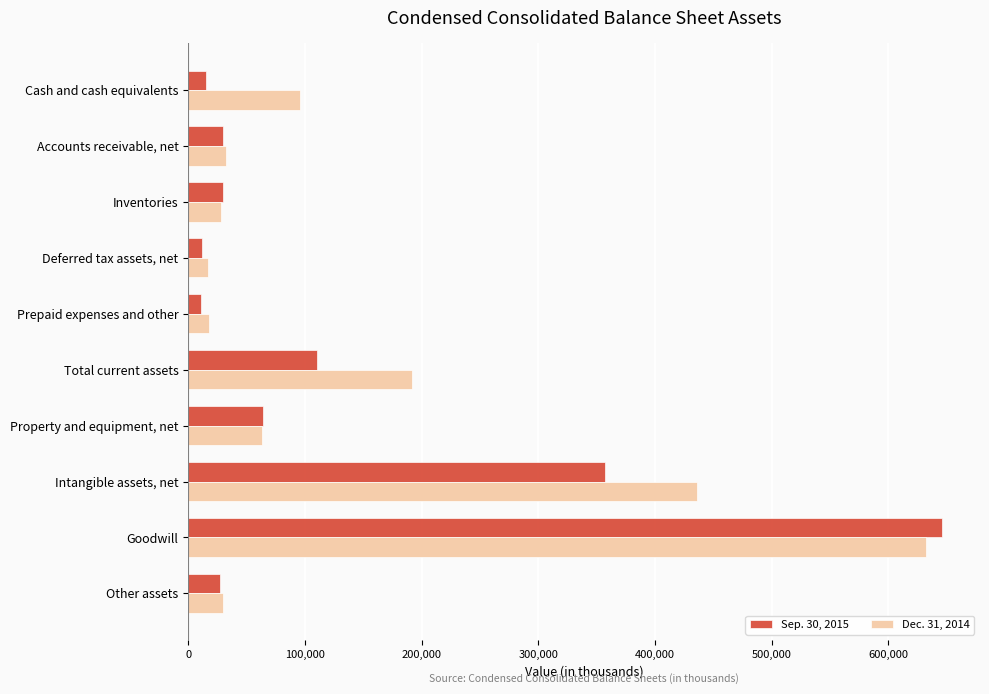

Which series has the largest range (max minus min)?

Sep. 30, 2015